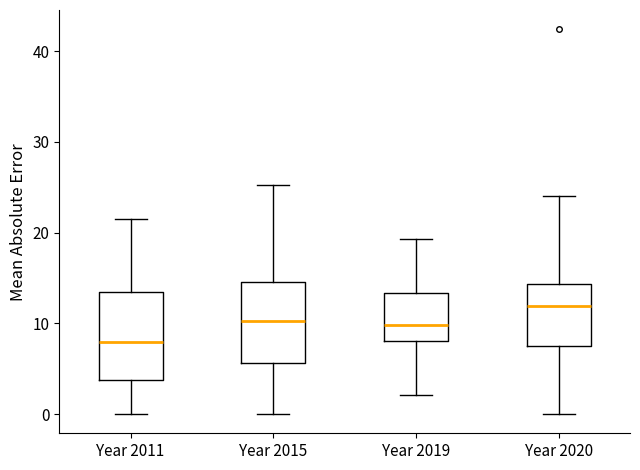

Reading left to right, read every box against the y-axis: the position of its median line, the range the box covers, and the ends of its whiskers. The values are not printed on the chart, so give them approximately, as read against the axis.

Year 2011: median 8, box 4 to 13, whiskers 0 to 22
Year 2015: median 10, box 6 to 15, whiskers 0 to 25
Year 2019: median 10, box 8 to 13, whiskers 2 to 19
Year 2020: median 12, box 7 to 14, whiskers 0 to 24